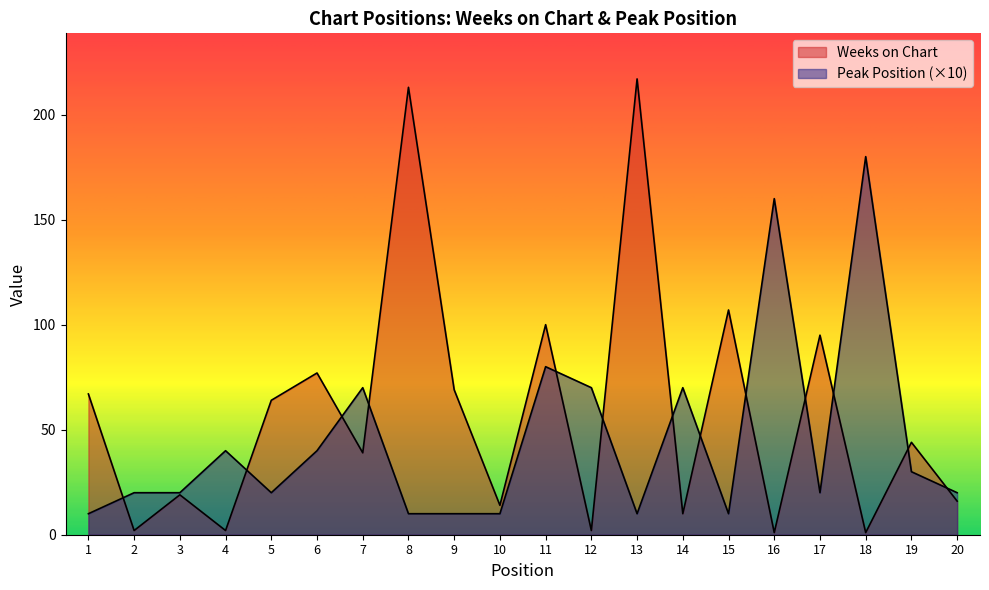

Read the Peak Position value at 13, to the nearest 5.

10